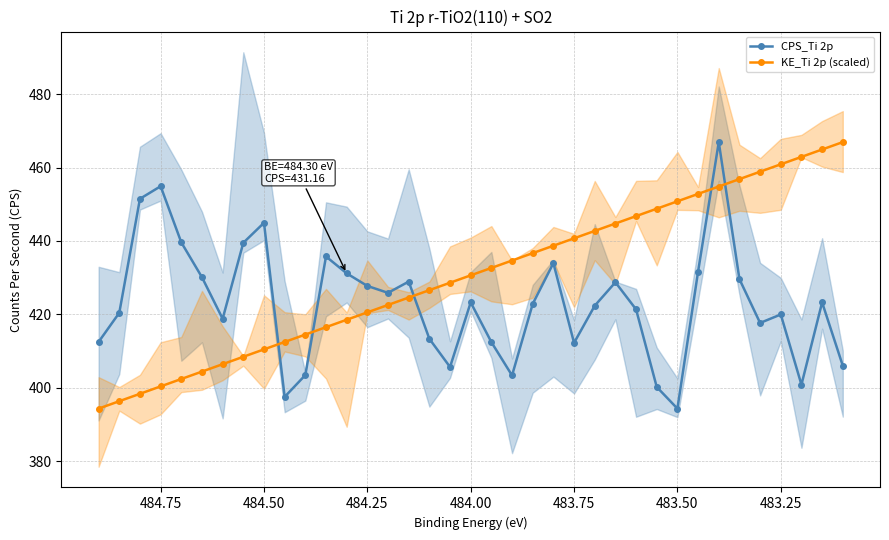

Reading right to left, transcribe all the data shown in this chart.

CPS_Ti 2p: 406.0	423.2	400.8	419.9	417.6	429.6	466.9	431.6	394.3	400.2	421.3	428.7	422.3	412.2	433.9	422.8	403.3	412.4	423.2	405.6	413.3	428.9	425.8	427.7	431.2	435.8	403.4	397.5	444.9	439.5	418.8	430.1	439.6	454.9	451.5	420.4	412.5
KE_Ti 2p (scaled): 466.9	464.9	462.9	460.9	458.9	456.8	454.8	452.8	450.8	448.8	446.8	444.7	442.7	440.7	438.7	436.7	434.7	432.6	430.6	428.6	426.6	424.6	422.5	420.5	418.5	416.5	414.5	412.5	410.4	408.4	406.4	404.4	402.4	400.3	398.3	396.3	394.3